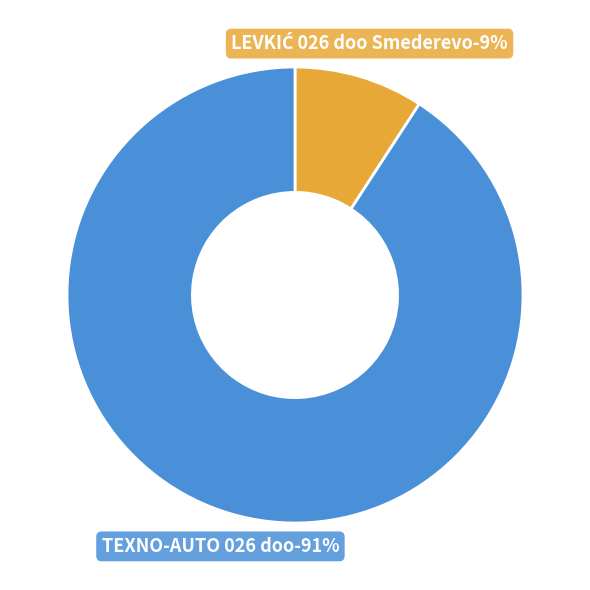

What is the change in value from LEVKIĆ 026 doo Smederevo to TEXNO-AUTO 026 doo?

+19180949